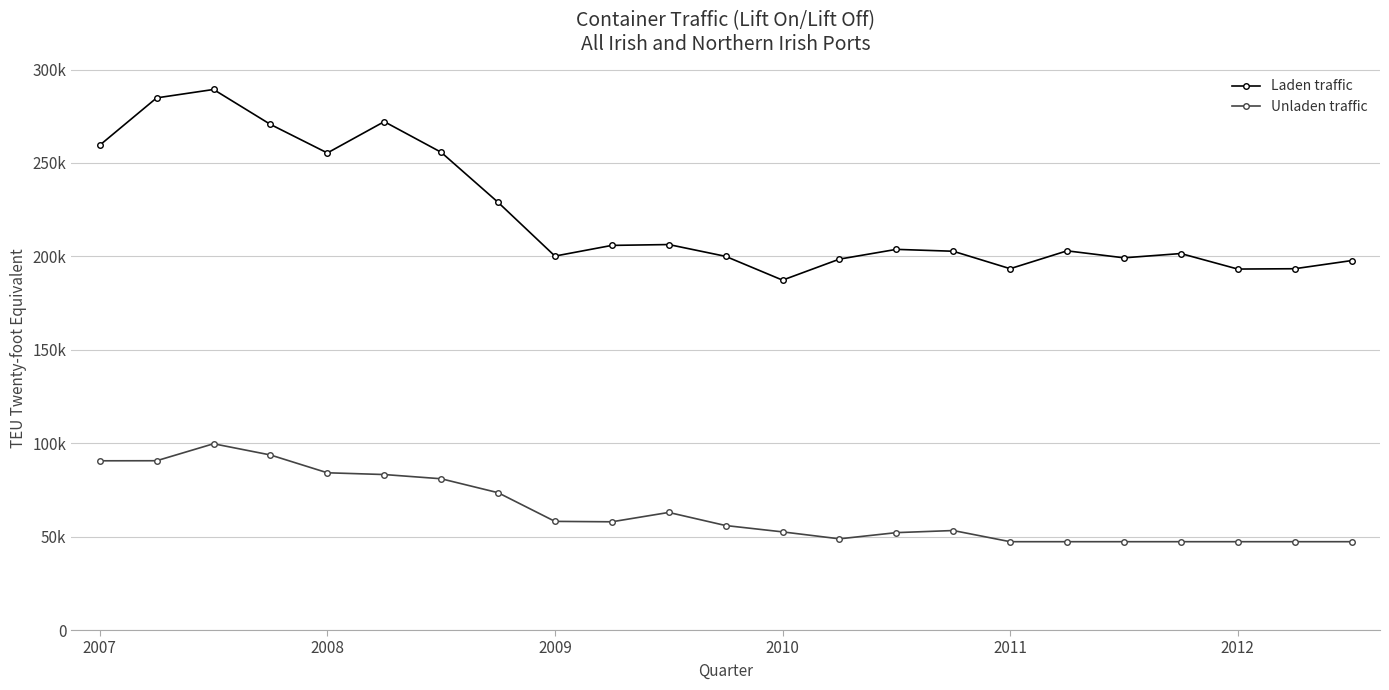

True or false: Laden traffic and Unladen traffic cross at least once.

False